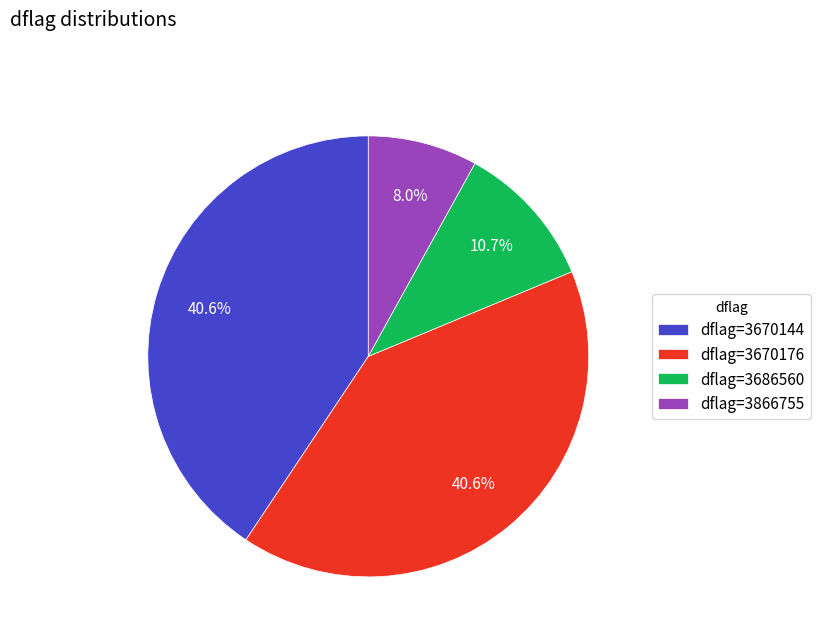

What percentage do dflag=3686560 and dflag=3866755 together represent?

18.7%